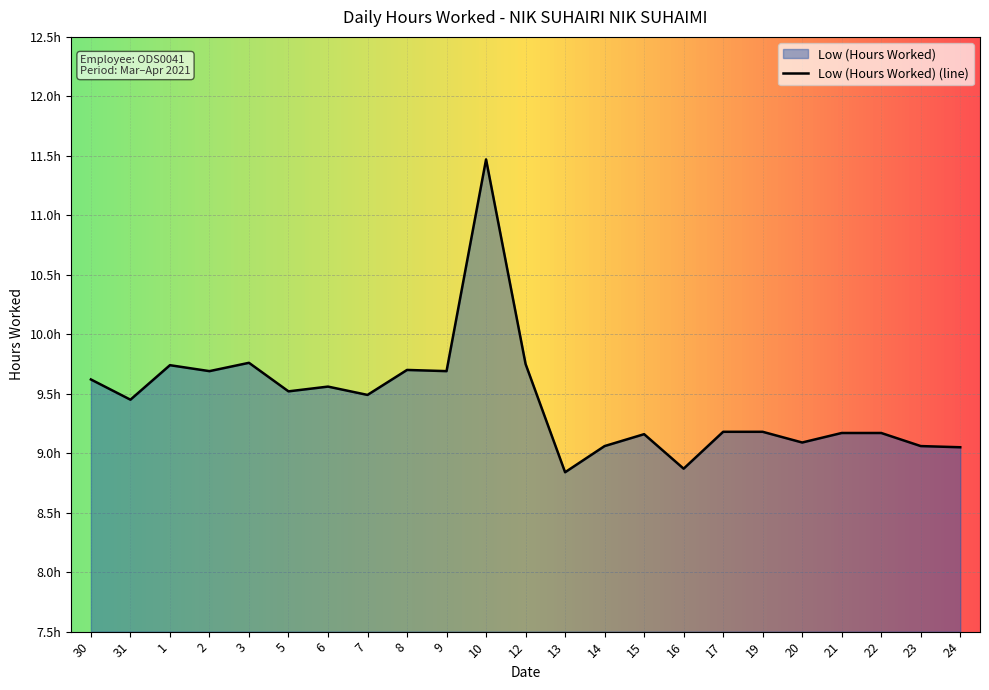

Does the chart display data point markers on the line(s)?

No